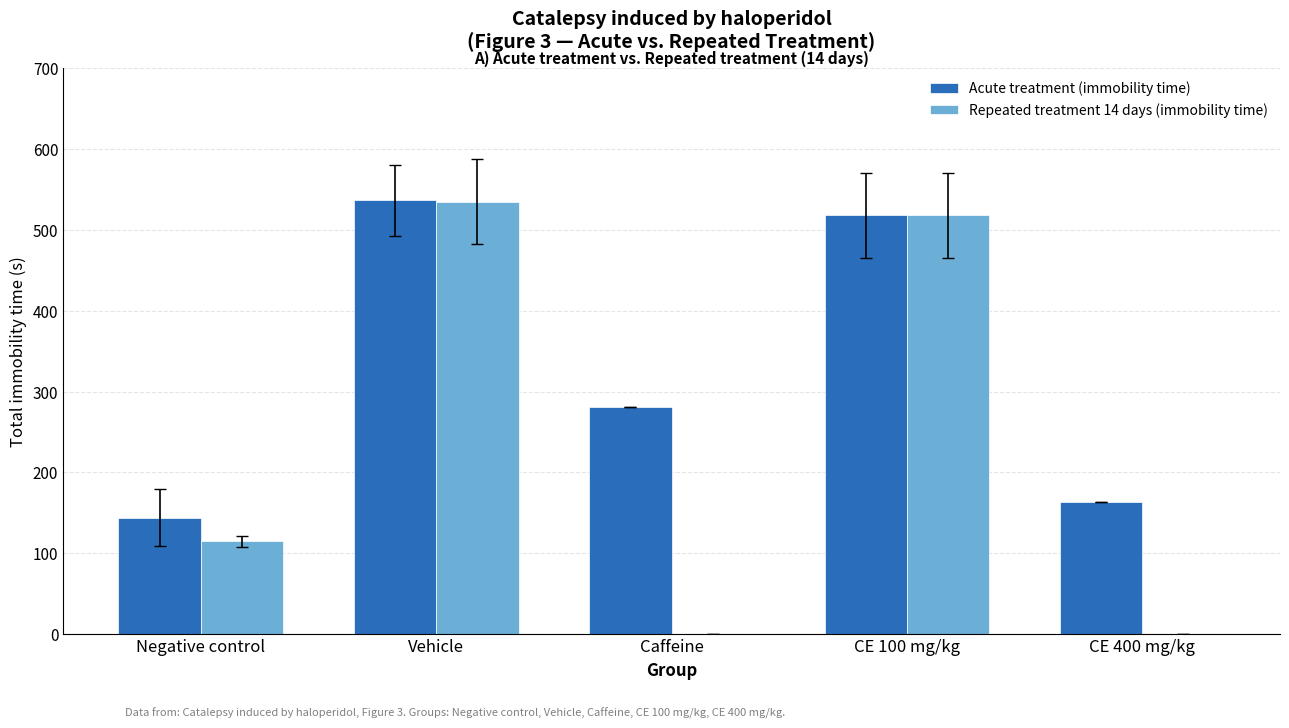

Is it true that Acute treatment (immobility time) equals 498.6 at Caffeine?

False